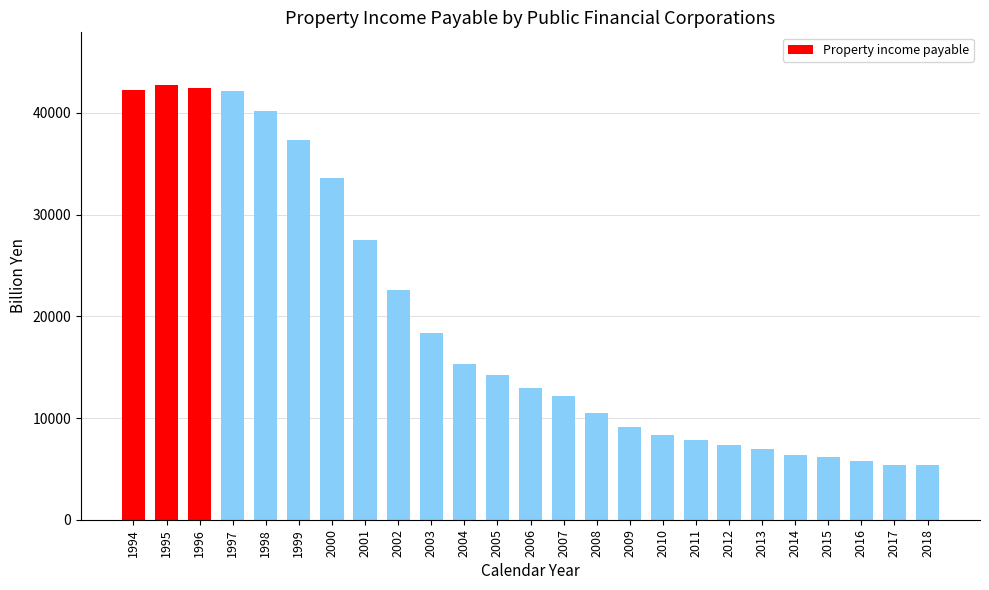

What is the average value?

19324.3